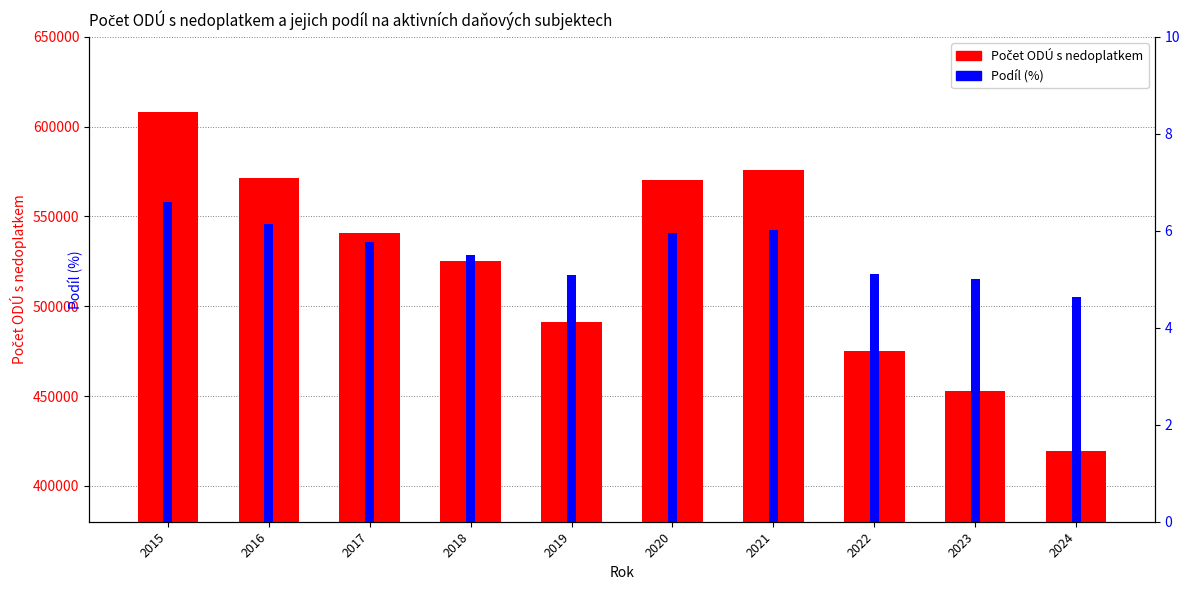

How many bars are there in each group?

2